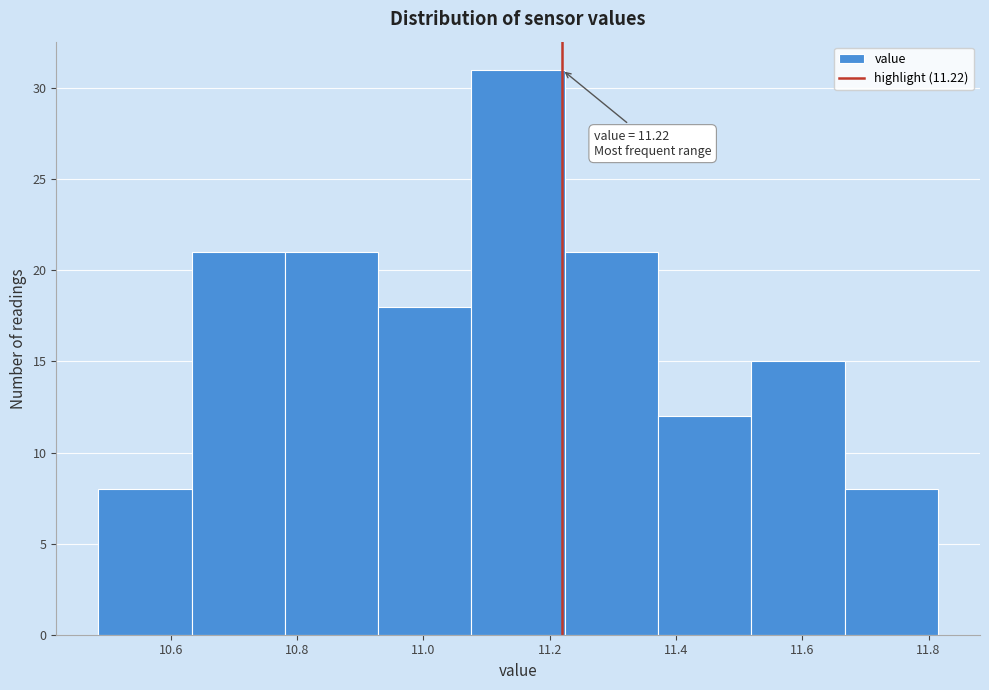

Which range on the x-axis has the tallest bar?

11.08 to 11.22